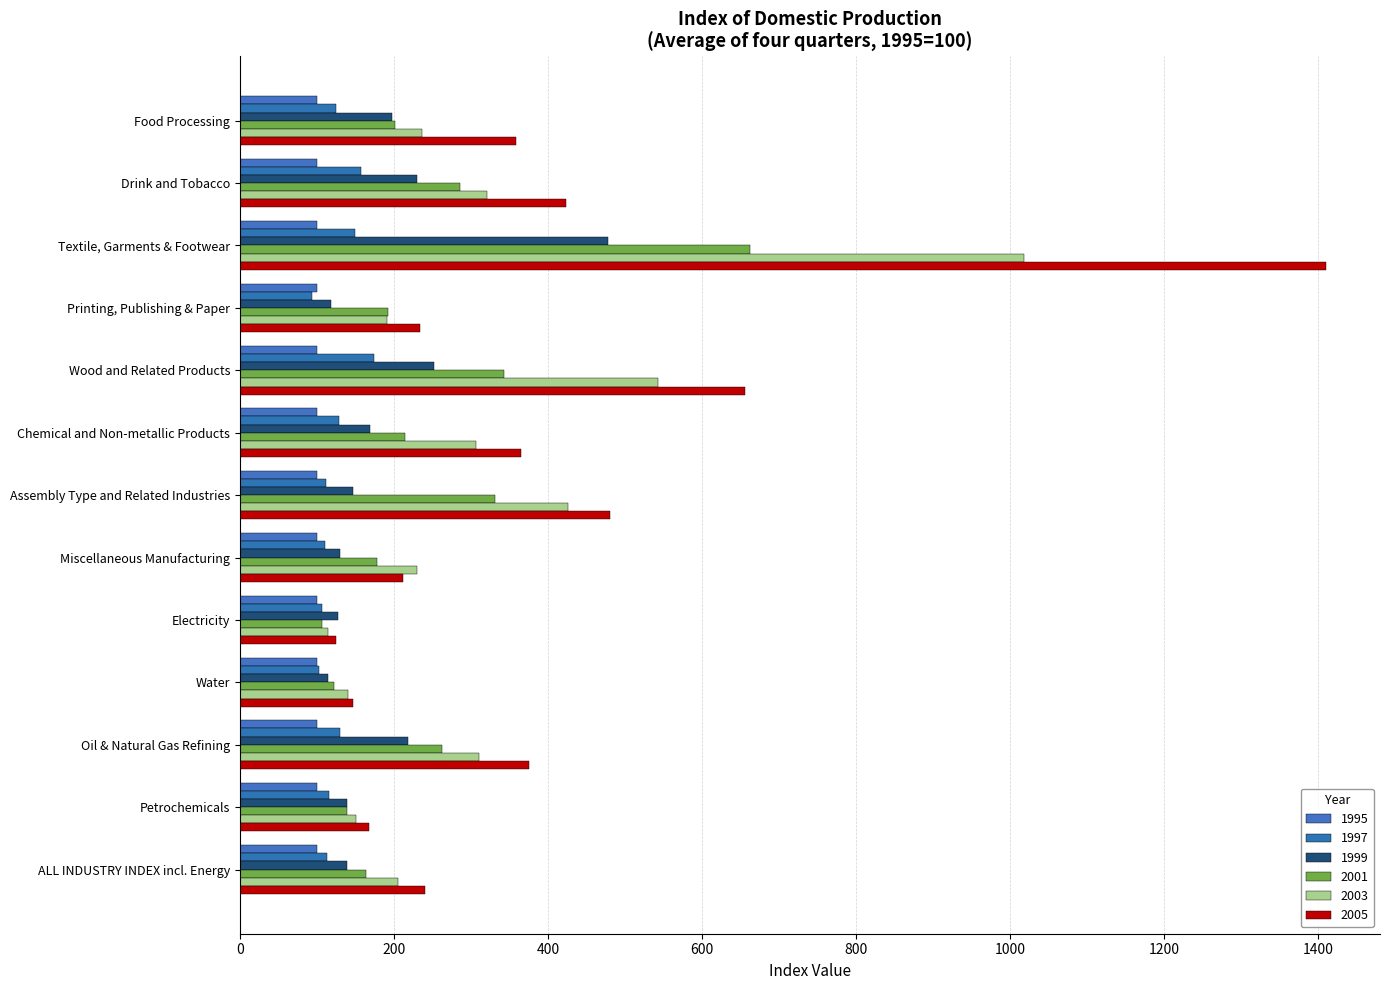

How many data points in 2001 are less than 201?

6